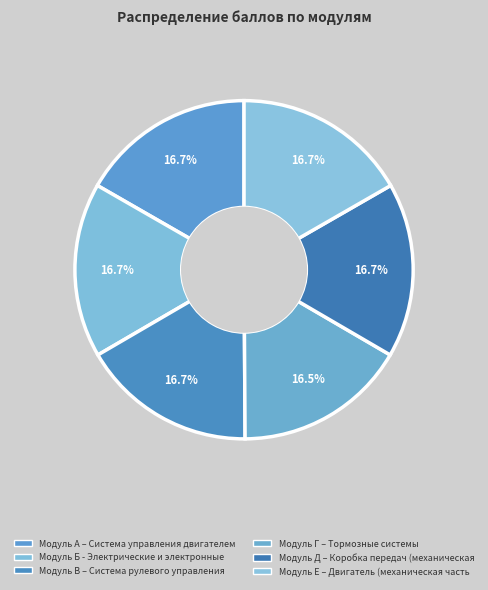

What is the change in value from Модуль В – Система рулевого управления to Модуль Г – Тормозные системы?

-0.2